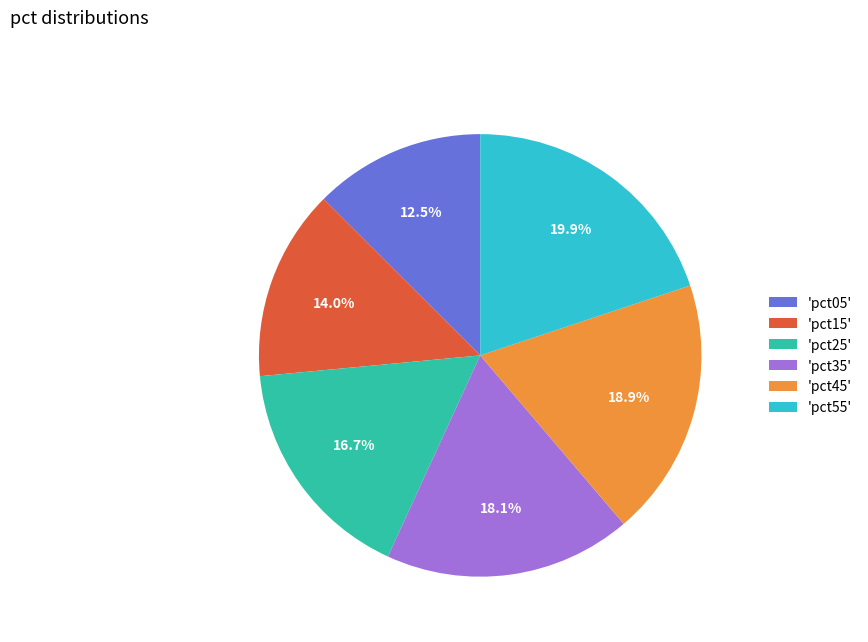

Does 'pct15' account for over 50% of the chart?

No